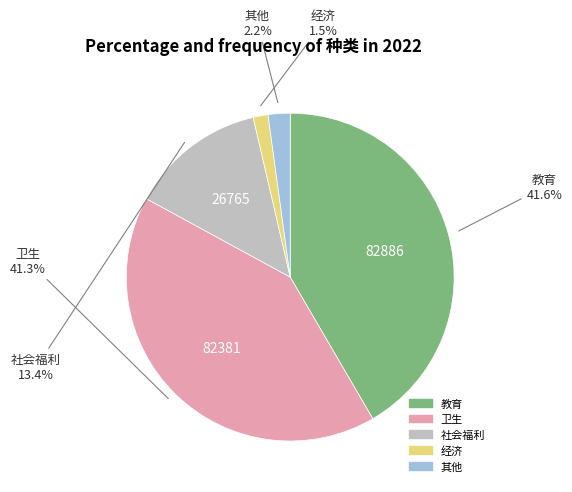

Does any single category account for the majority?

No